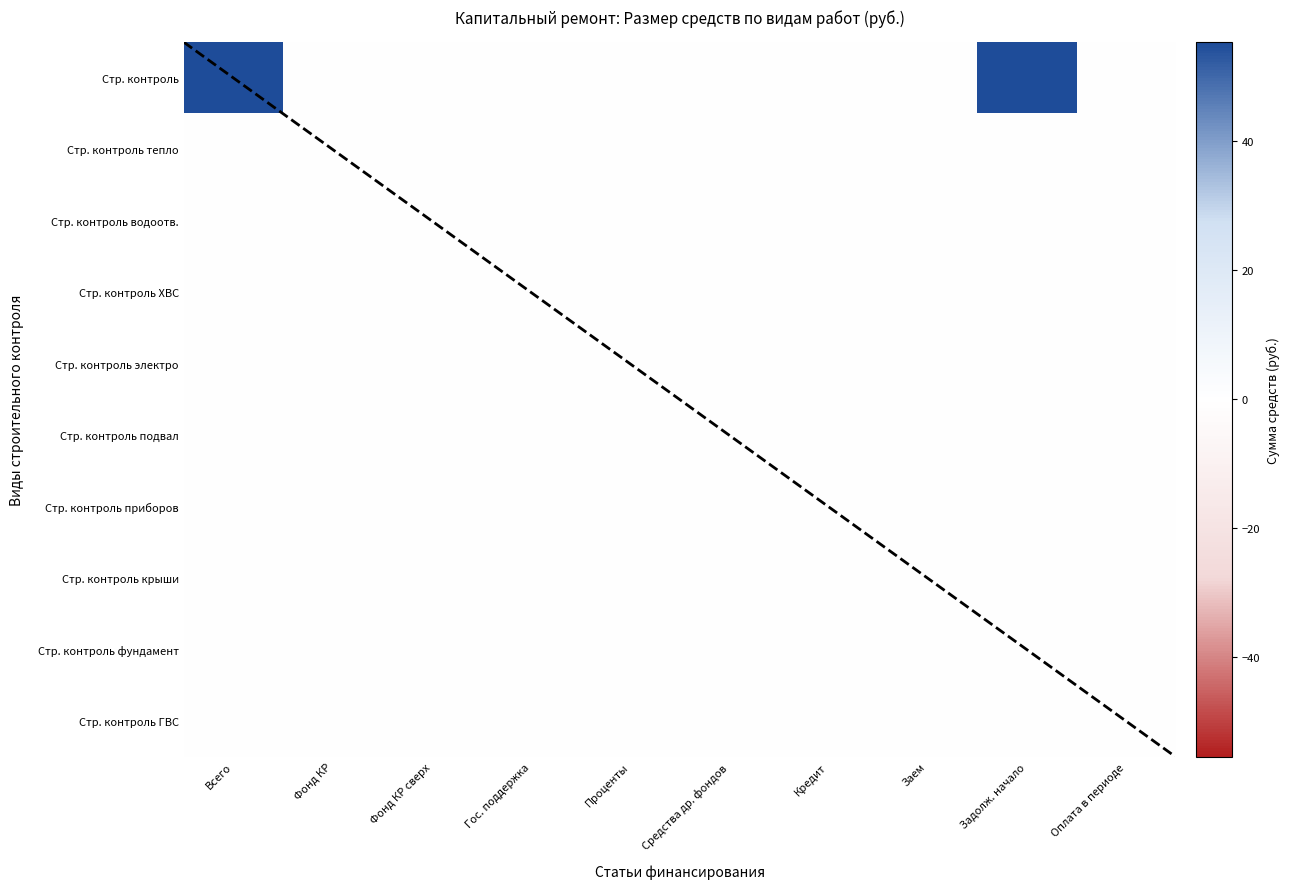

Between Фонд КР сверх and Заем, which series saw the biggest shift?

Стр. контроль